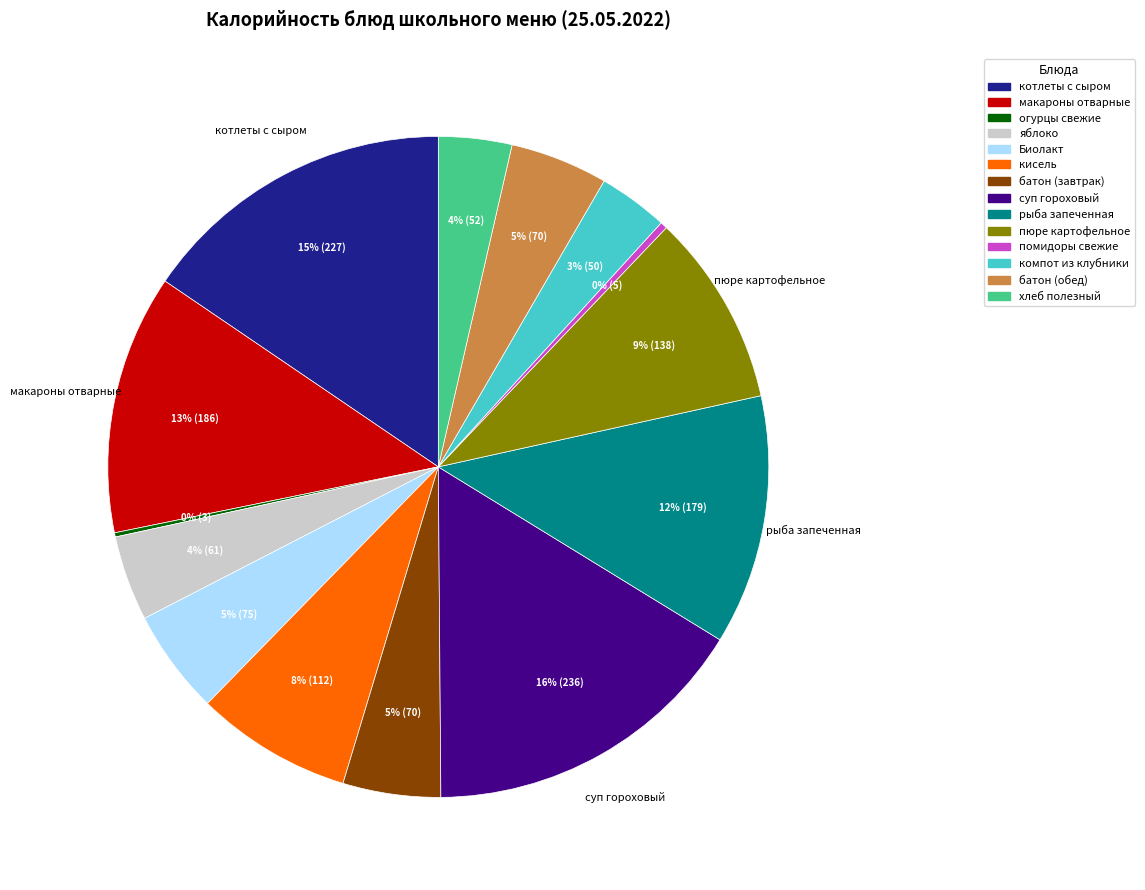

Is there any slice that represents more than half of the pie?

No